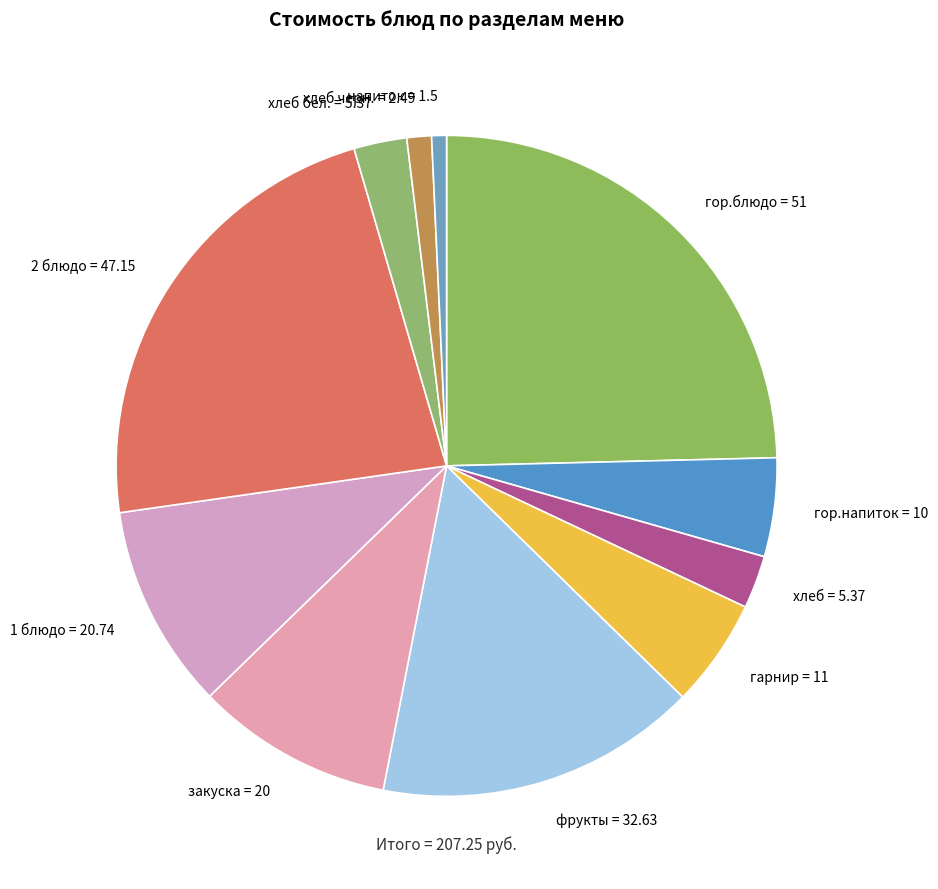

Does any single category account for the majority?

No